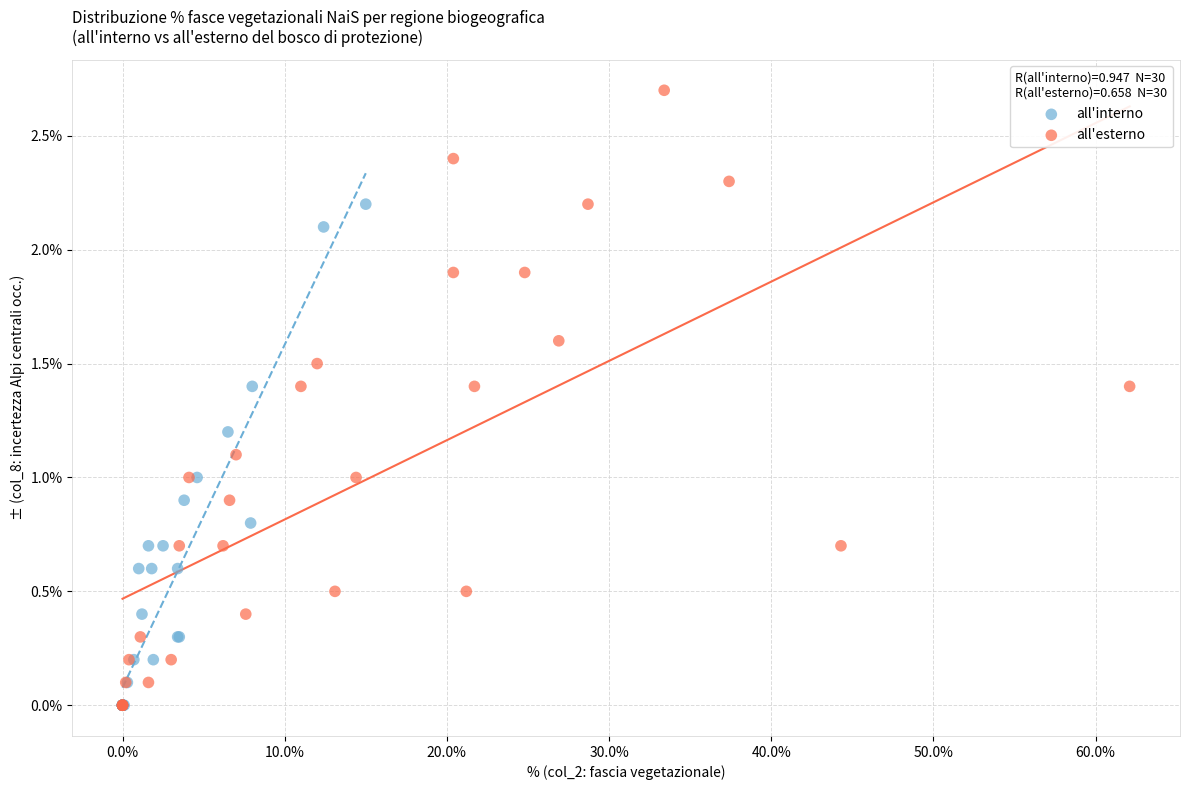

Which series reaches the maximum Y coordinate?

all'esterno